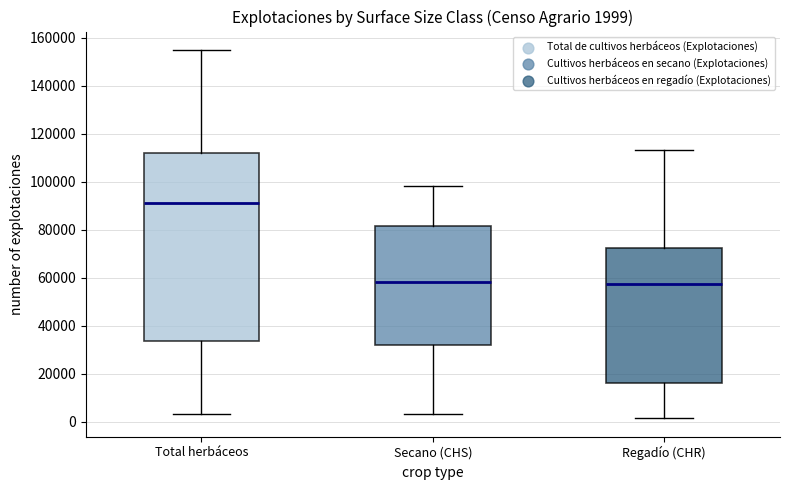

Comparing the boxes themselves (not the whiskers), which one is the tallest?

Total herbáceos